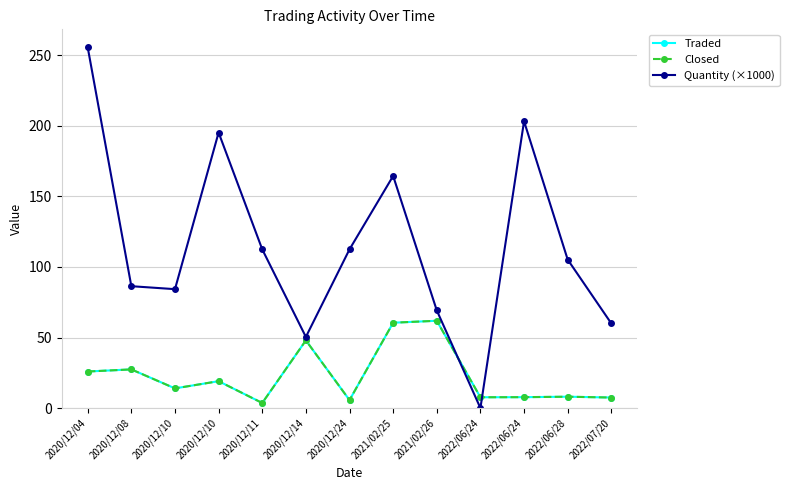

Is this an area chart (filled region under the line)?

No